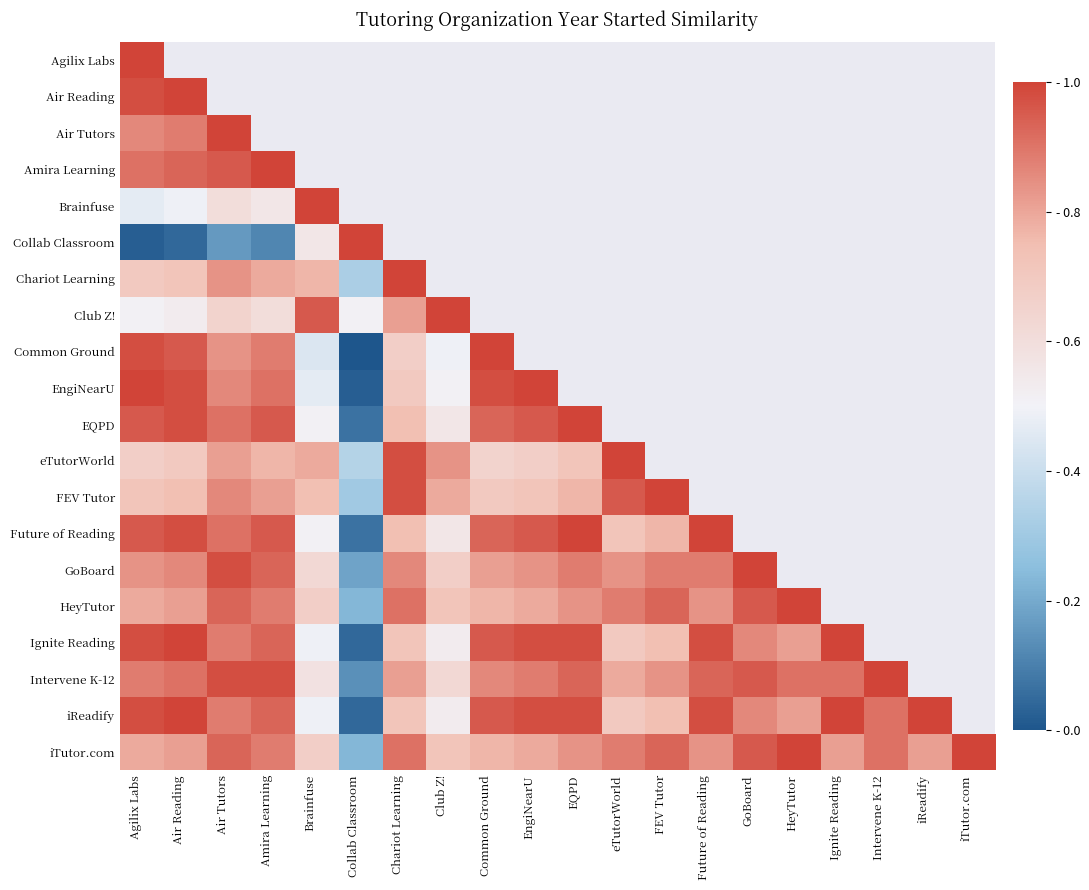

The Club Z! series shows 1.0 at Club Z!. True or false?

True